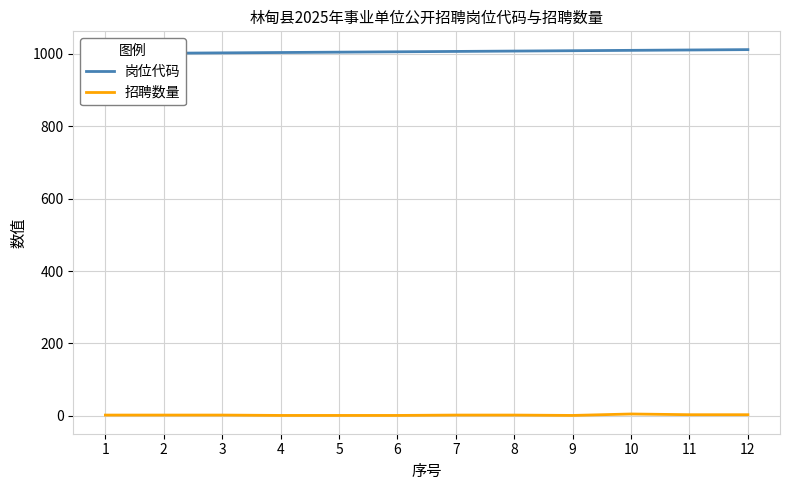

Rank the series by their maximum value, from lowest to highest.

招聘数量, 岗位代码